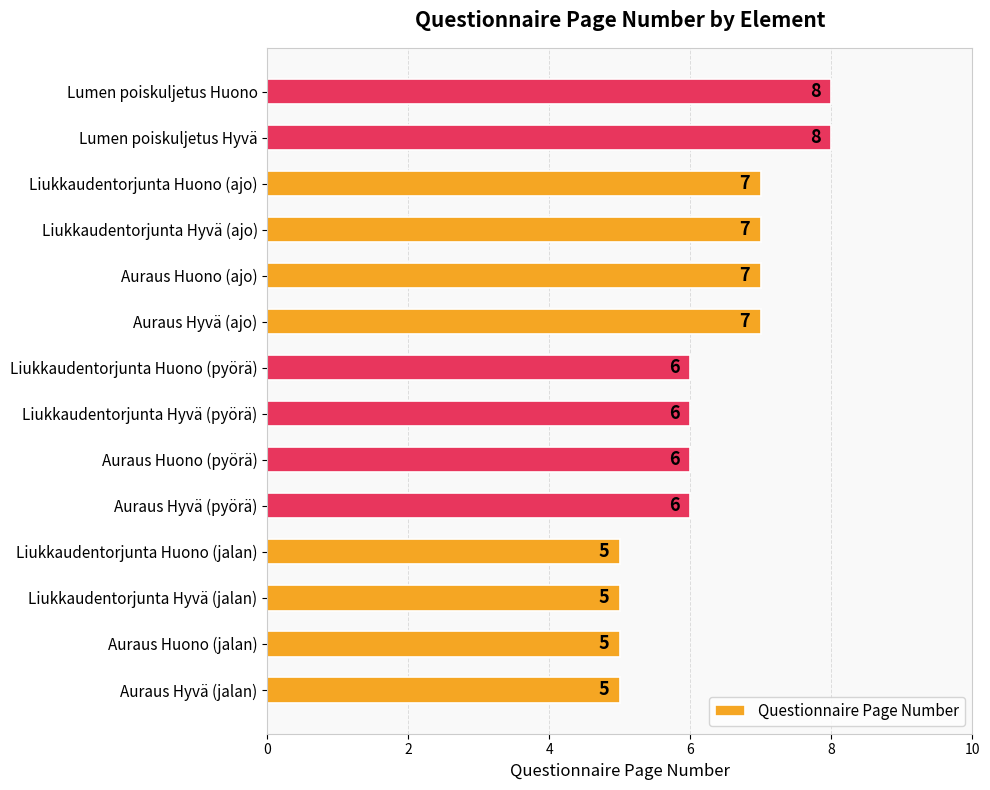

What is the change in value from Auraus Hyvä (pyörä) to Auraus Huono (ajo)?

+1